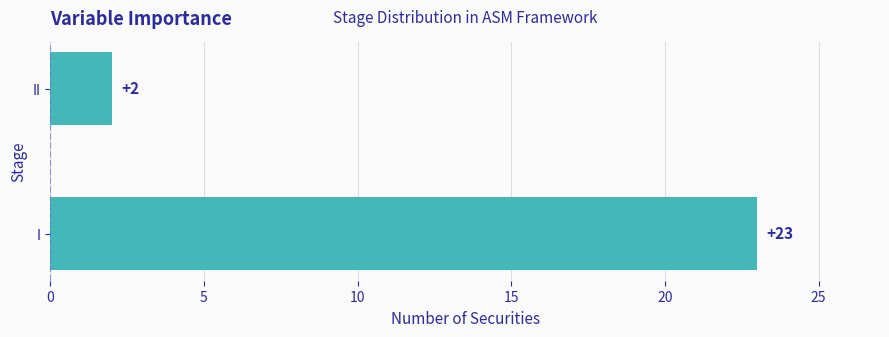

Reading bottom to top, transcribe all the data shown in this chart.

I=23	II=2